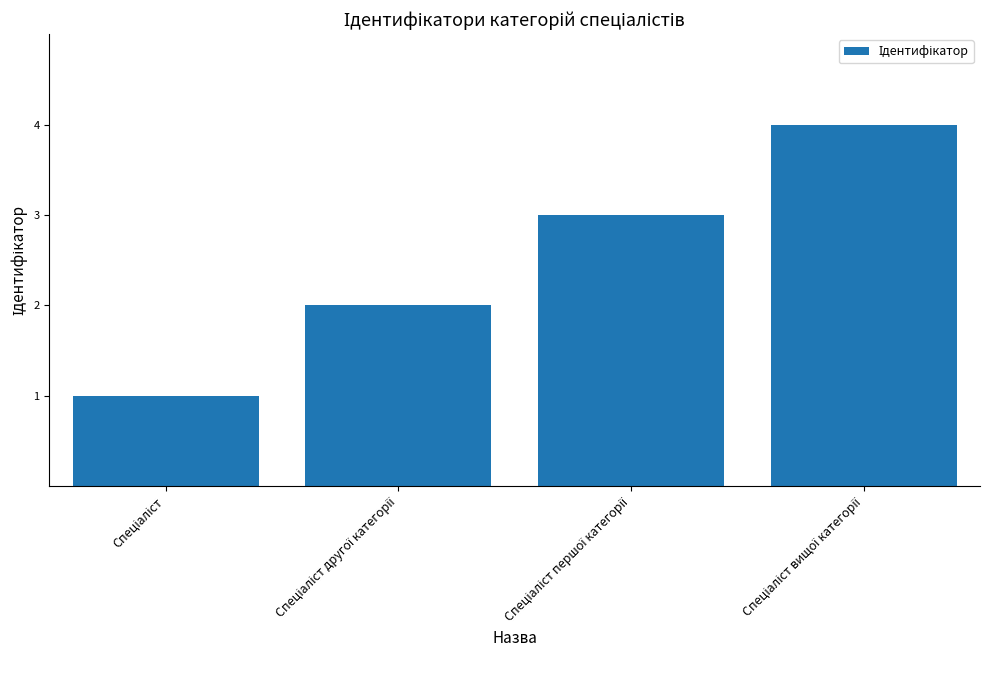

What is the difference between the maximum and minimum values?

3